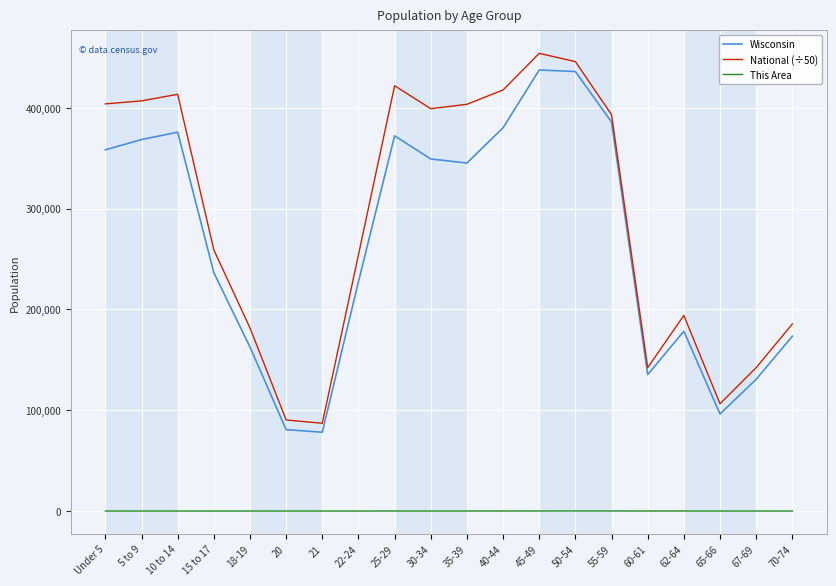

What is the highest value of the Wisconsin series?

437627.0